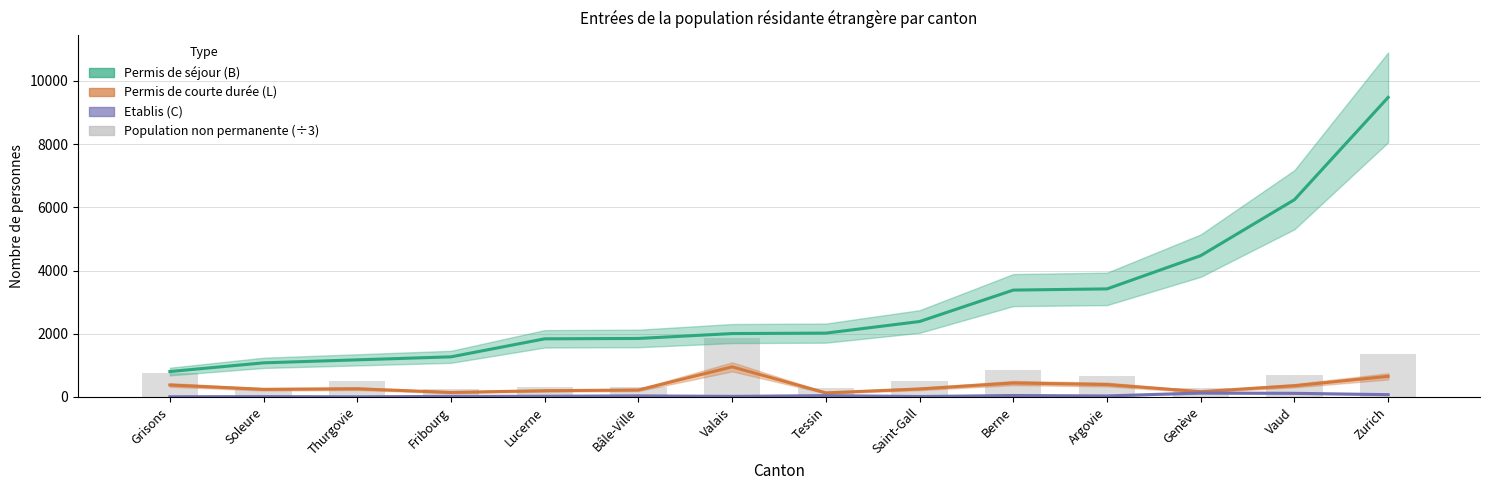

What is the label of the 9th bar from the right?

Bâle-Ville